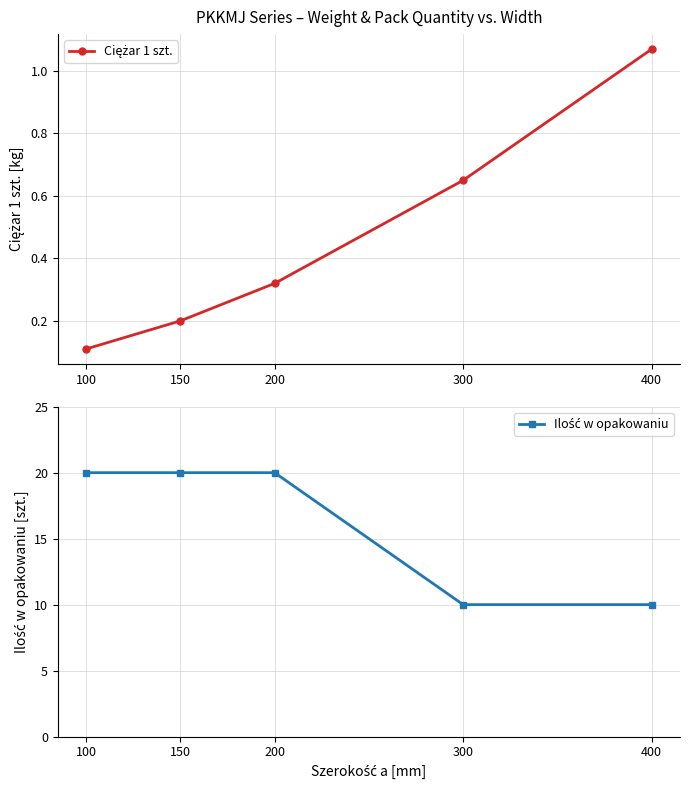

The Ilość w opakowaniu series shows 20.0 at 200. True or false?

True